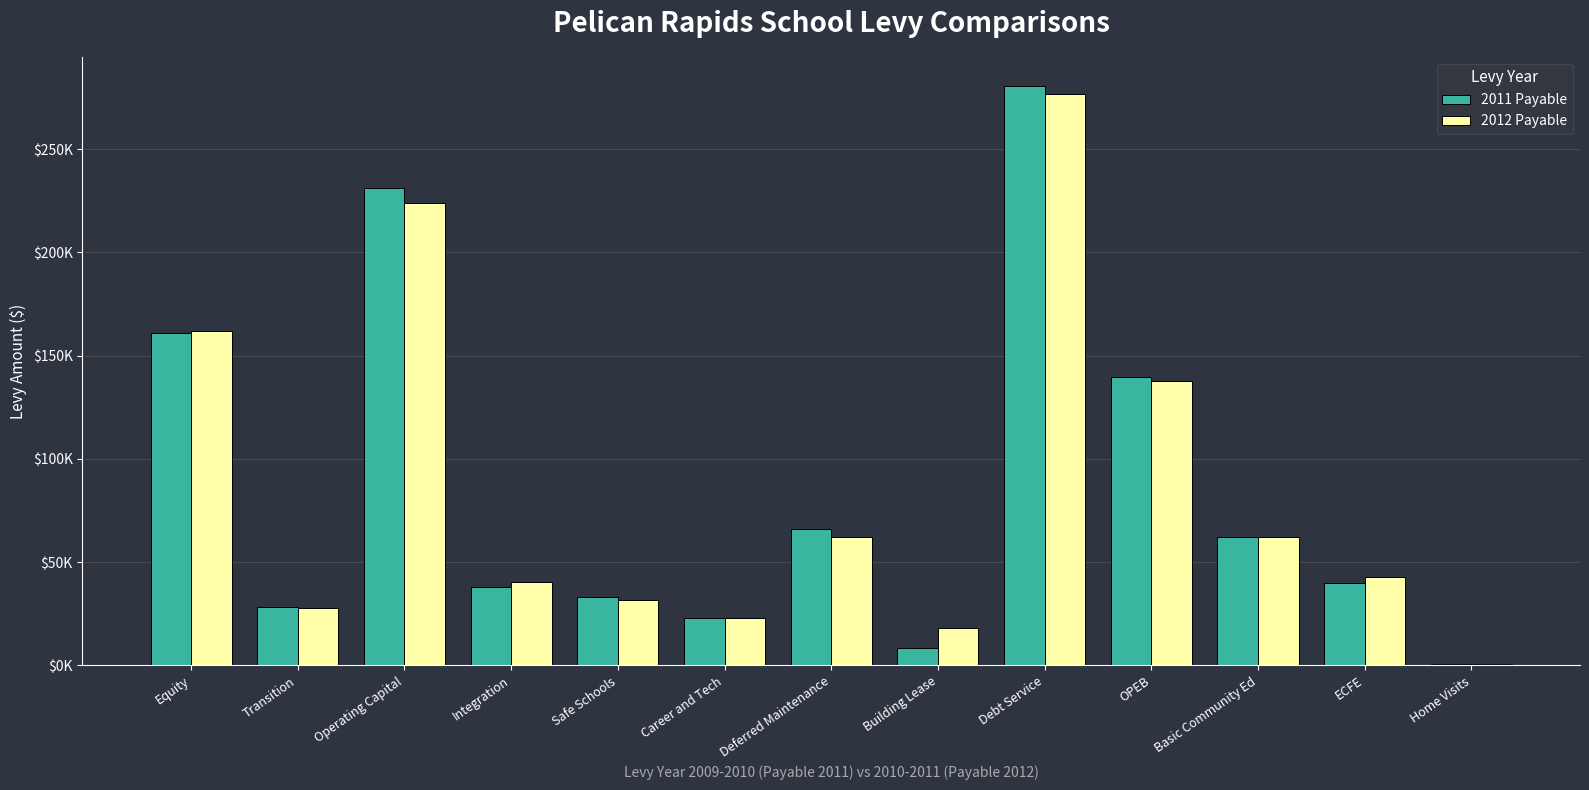

Does the chart contain stacked bars?

No